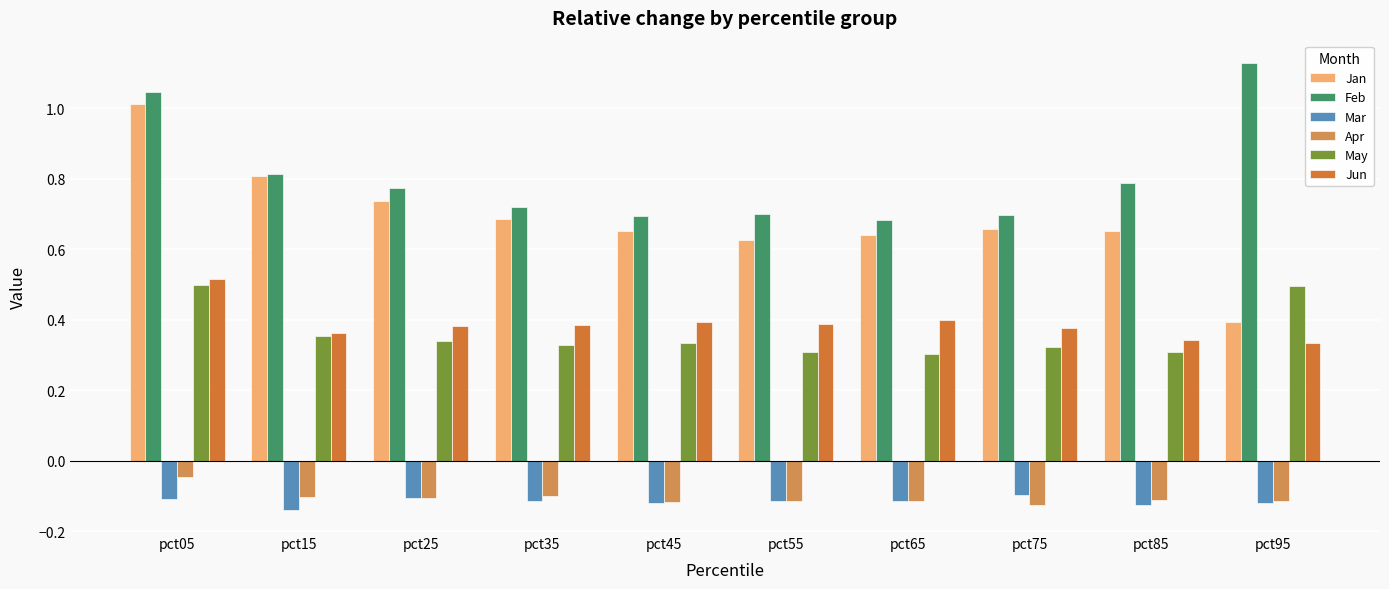

How many groups of bars are there?

10